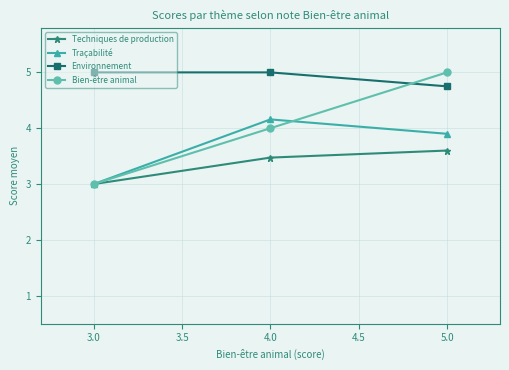

True or false: Environnement has a value of 7.0 at 3.0.

False